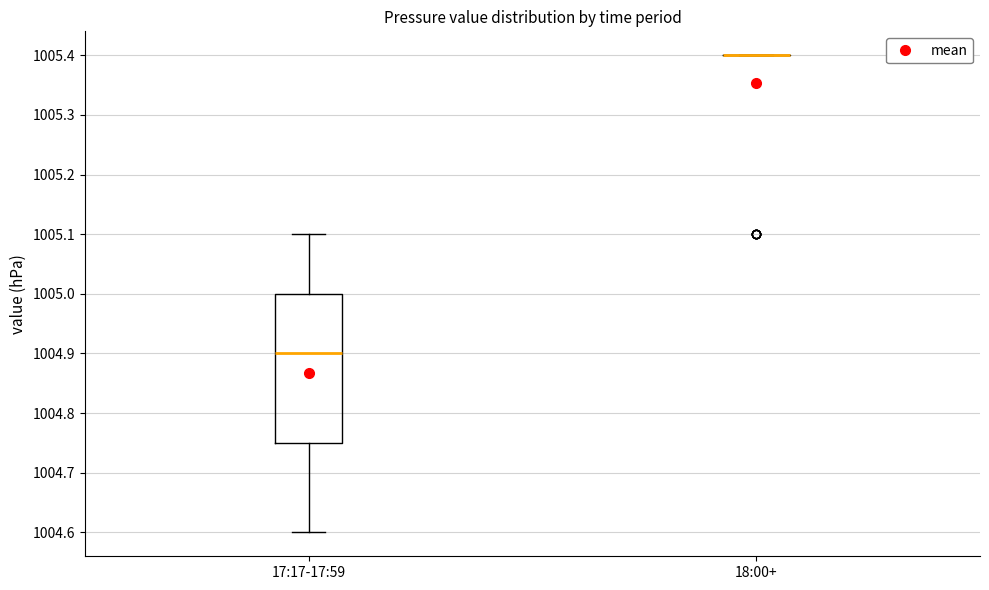

Reading left to right, read every box against the y-axis: the position of its median line, the range the box covers, and the ends of its whiskers. The values are not printed on the chart, so give them approximately, as read against the axis.

17:17-17:59: median 1004.90, box 1004.75 to 1005.00, whiskers 1004.60 to 1005.10
18:00+: box collapsed to a line at 1005.40, whiskers 1005.40 to 1005.40